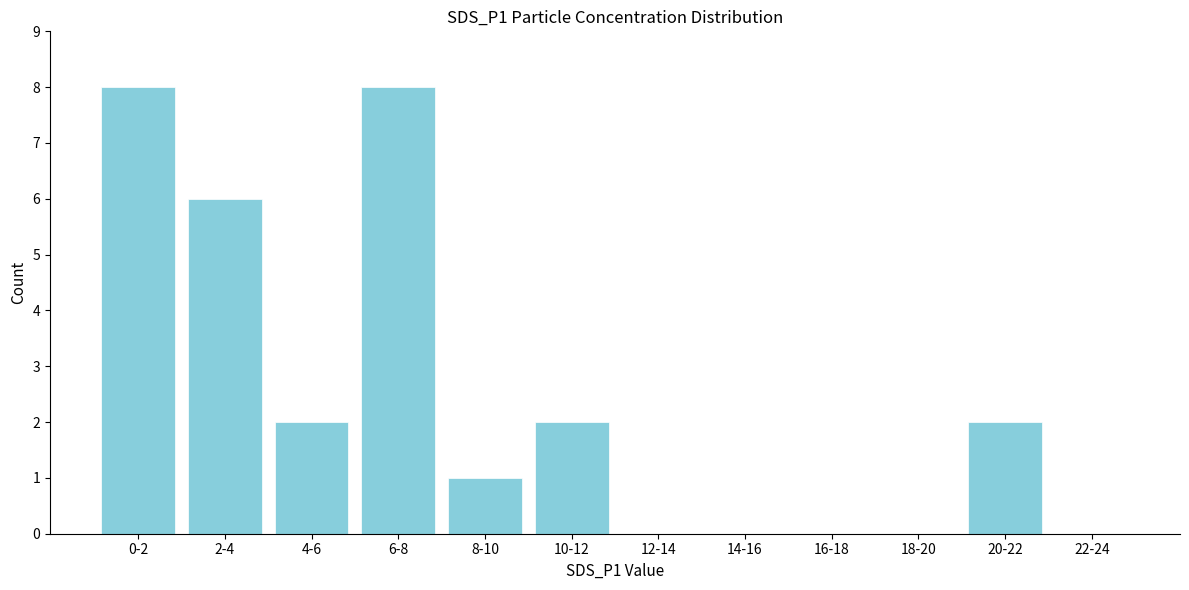

Reading left to right, list all the values displayed in this chart.

0-2=8	2-4=6	4-6=2	6-8=8	8-10=1	10-12=2	12-14=0	14-16=0	16-18=0	18-20=0	20-22=2	22-24=0